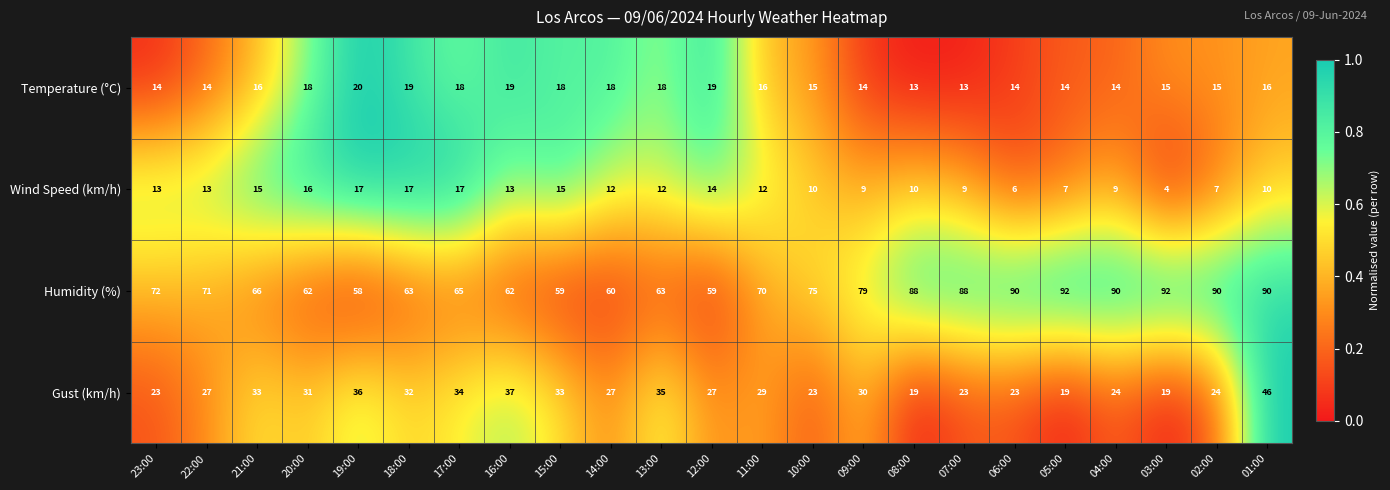

Which series has the largest total across all categories?

Humidity (%)